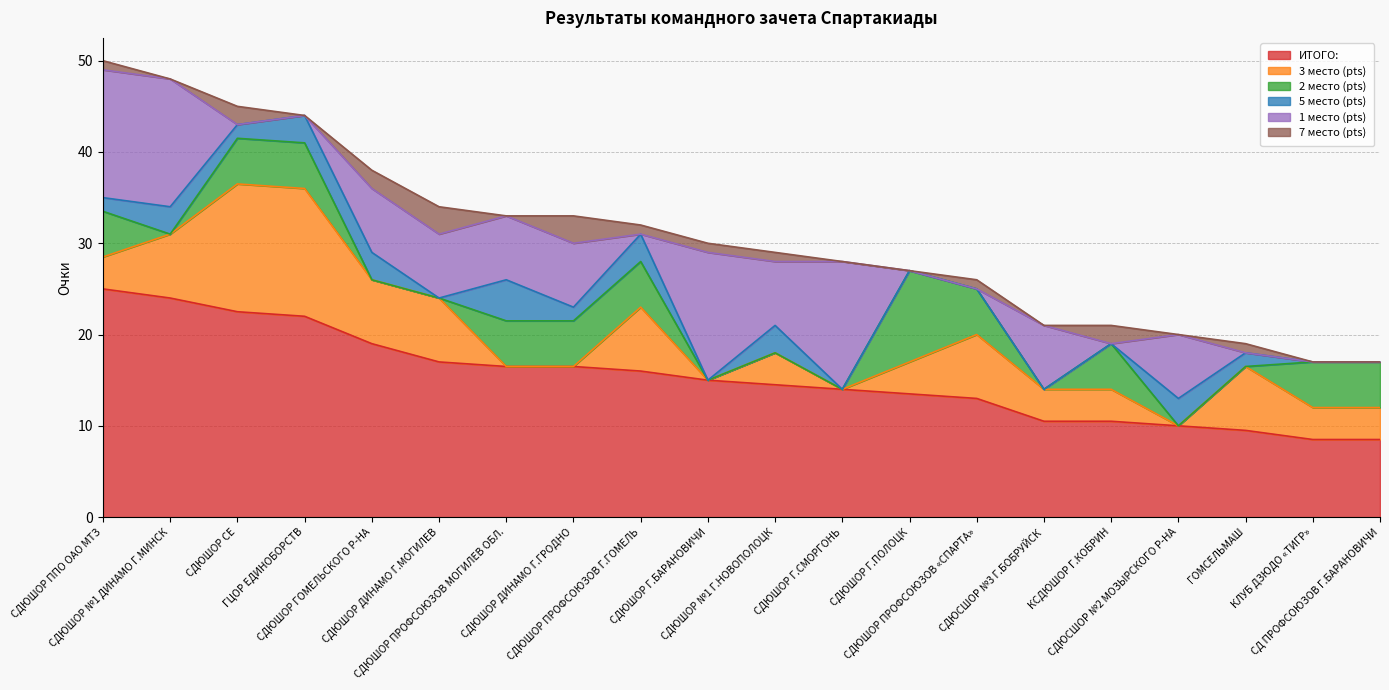

Reading left to right, extract all data points from this chart.

ИТОГО:: 25.0	24.0	22.5	22.0	19.0	17.0	16.5	16.5	16.0	15.0	14.5	14.0	13.5	13.0	10.5	10.5	10.0	9.5	8.5	8.5
3 место (pts): 3.5	7.0	14.0	14.0	7.0	7.0	0.0	0.0	7.0	0.0	3.5	0.0	3.5	7.0	3.5	3.5	0.0	7.0	3.5	3.5
2 место (pts): 5.0	0.0	5.0	5.0	0.0	0.0	5.0	5.0	5.0	0.0	0.0	0.0	10.0	5.0	0.0	5.0	0.0	0.0	5.0	5.0
5 место (pts): 1.5	3.0	1.5	3.0	3.0	0.0	4.5	1.5	3.0	0.0	3.0	0.0	0.0	0.0	0.0	0.0	3.0	1.5	0.0	0.0
1 место (pts): 14.0	14.0	0.0	0.0	7.0	7.0	7.0	7.0	0.0	14.0	7.0	14.0	0.0	0.0	7.0	0.0	7.0	0.0	0.0	0.0
7 место (pts): 1.0	0.0	2.0	0.0	2.0	3.0	0.0	3.0	1.0	1.0	1.0	0.0	0.0	1.0	0.0	2.0	0.0	1.0	0.0	0.0